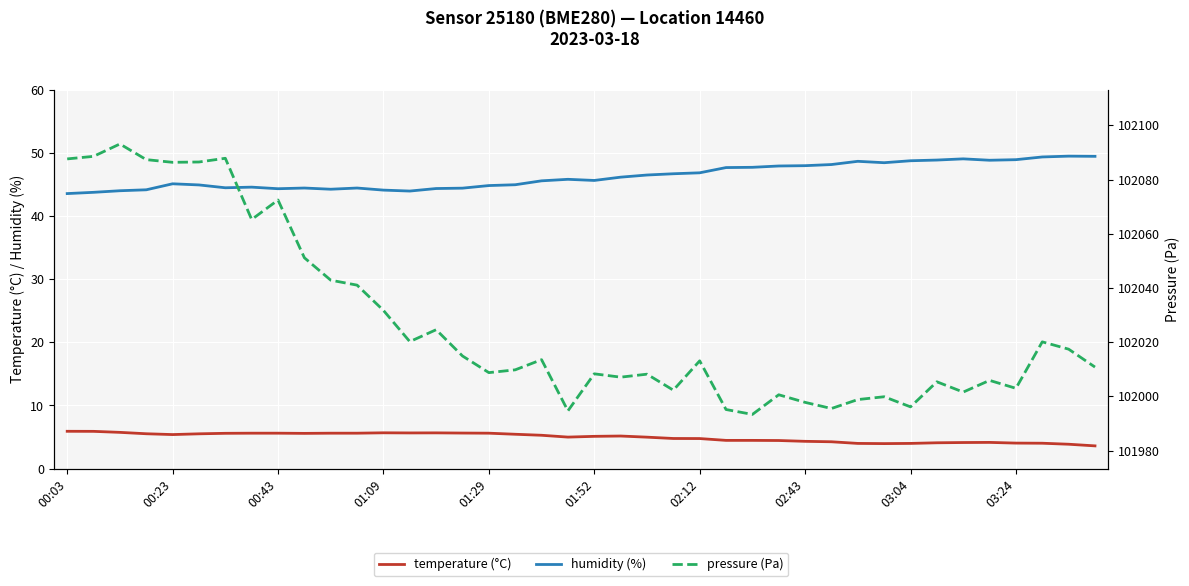

What is the lowest value of the temperature (°C) series?

3.6